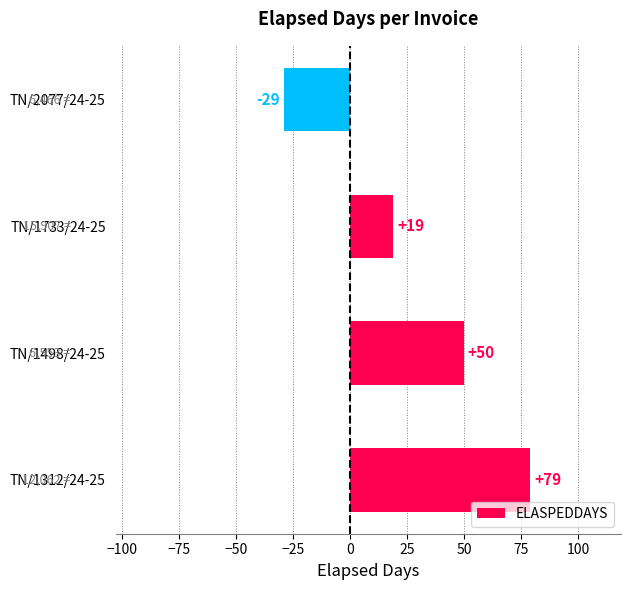

Reading bottom to top, transcribe all the data shown in this chart.

TN/1312/24-25=79	TN/1498/24-25=50	TN/1733/24-25=19	TN/2077/24-25=-29